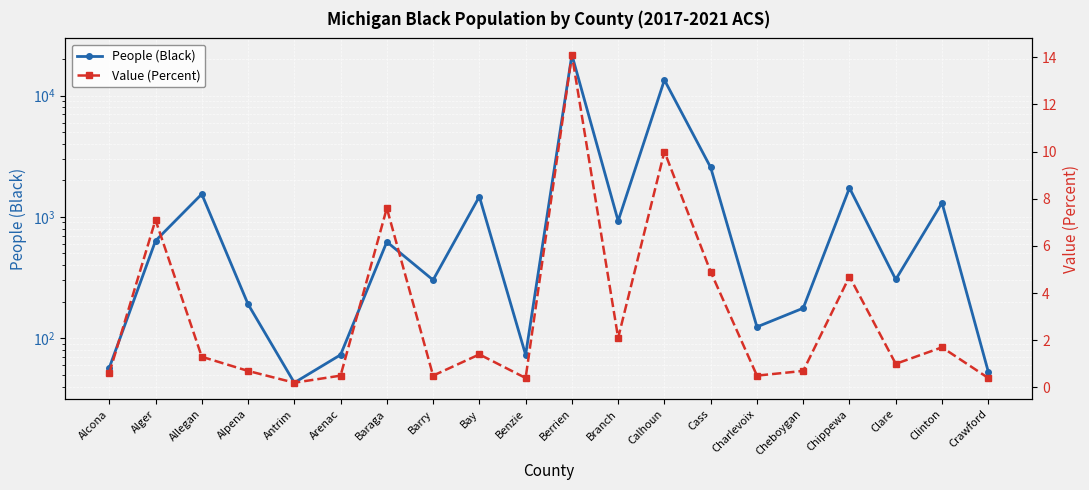

Rank the series by their average value, from highest to lowest.

People (Black), Value (Percent)